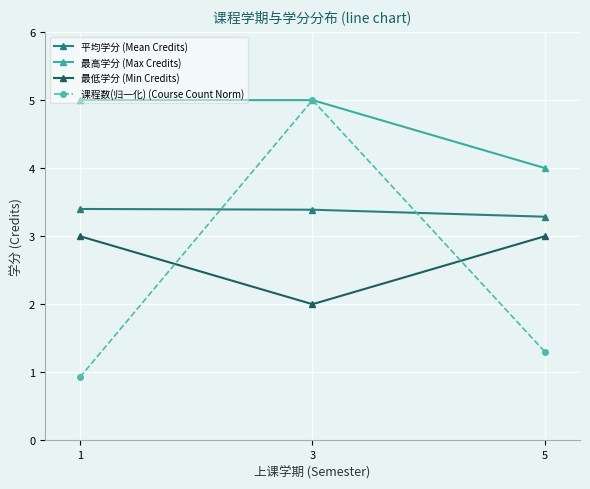

Reading left to right, transcribe all the data shown in this chart.

平均学分 (Mean Credits): 3.4	3.4	3.3
最高学分 (Max Credits): 5.0	5.0	4.0
最低学分 (Min Credits): 3.0	2.0	3.0
课程数(归一化) (Course Count Norm): 0.9	5.0	1.3